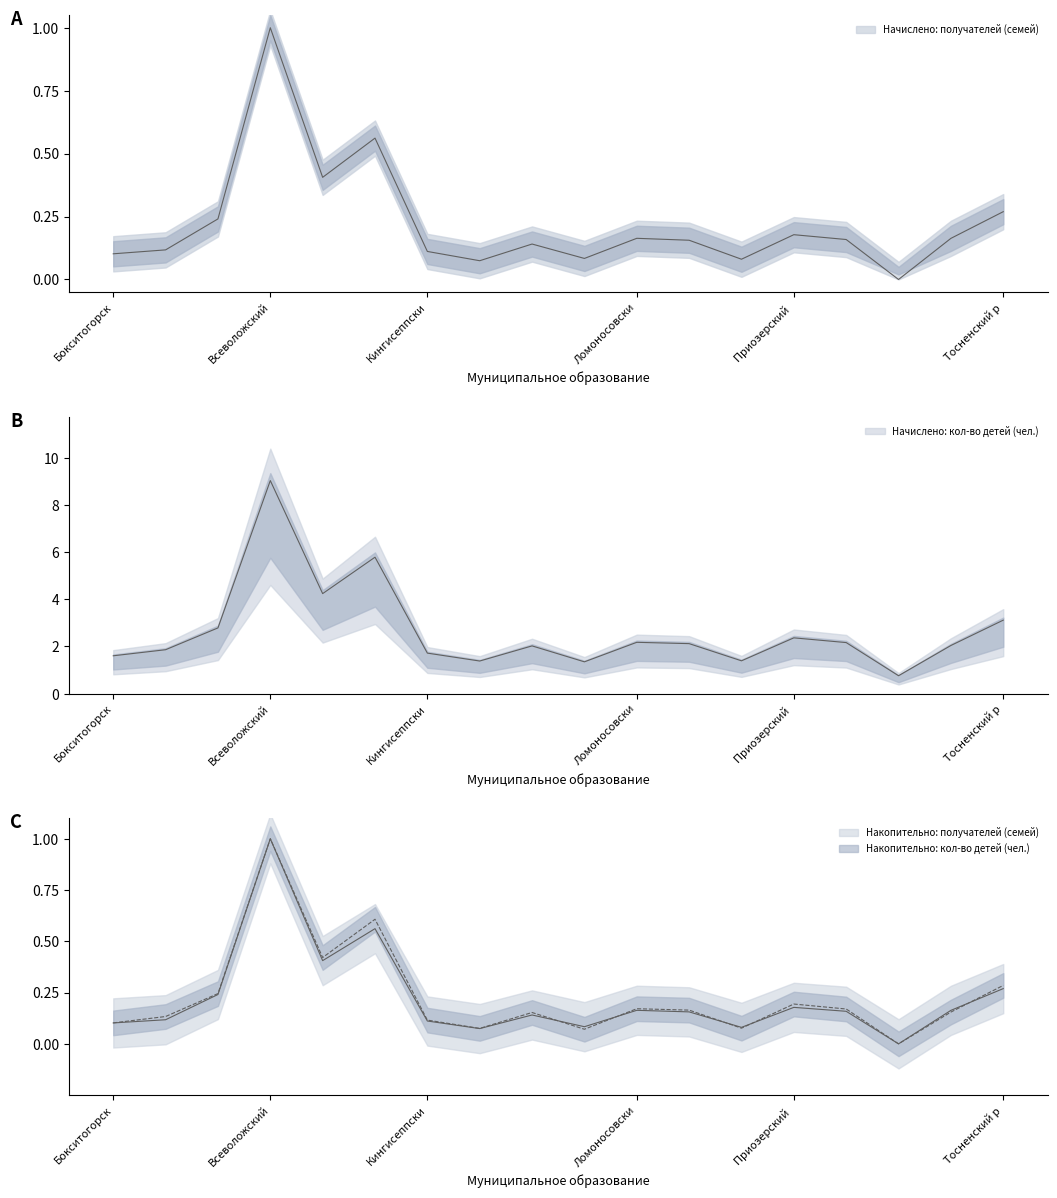

The value of Накопительно: кол-во детей (чел.) at Всеволожский is 1.0. True or false?

True